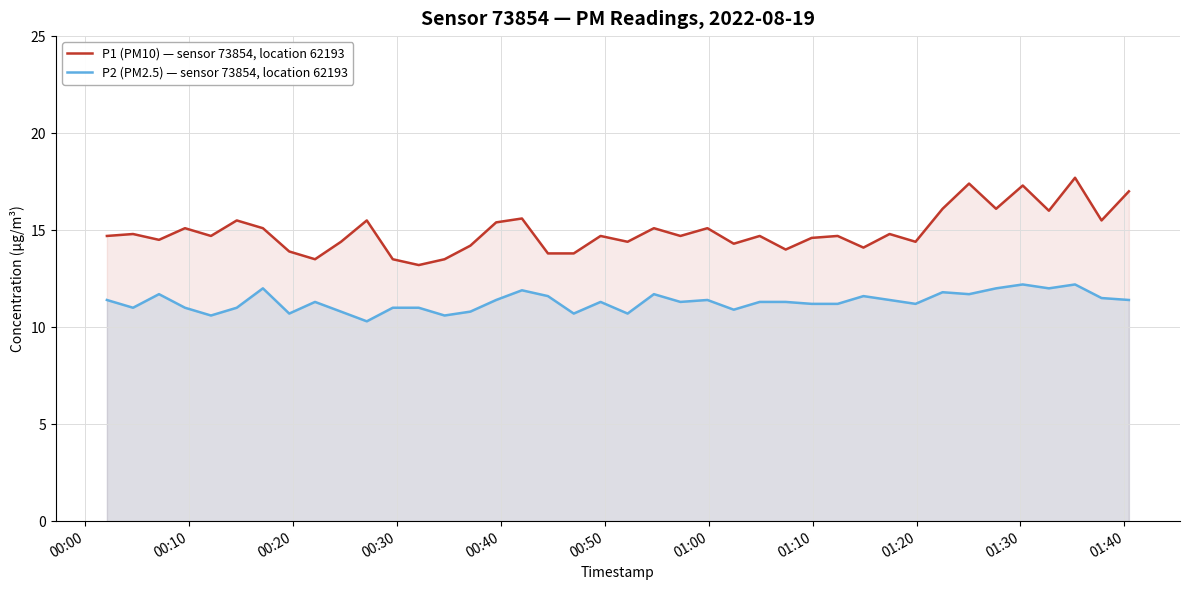

What is the maximum value for P1 (PM10) — sensor 73854, location 62193?

17.7